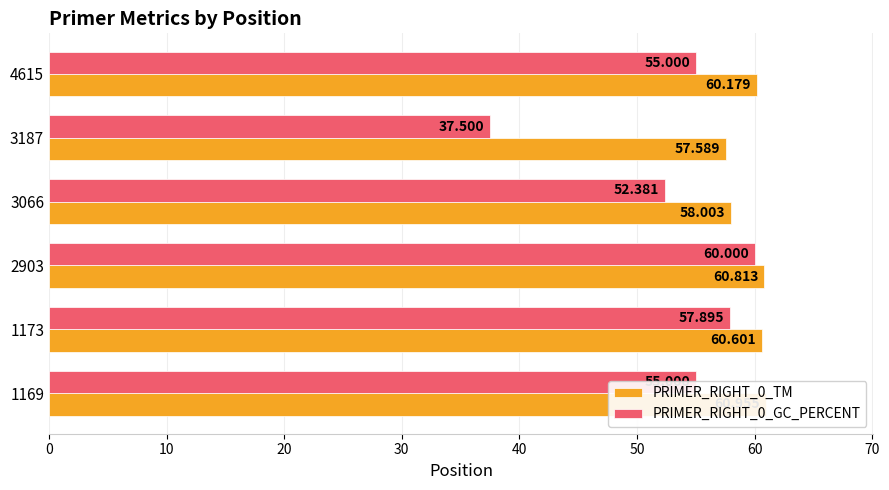

What is the greatest value displayed?

61.0